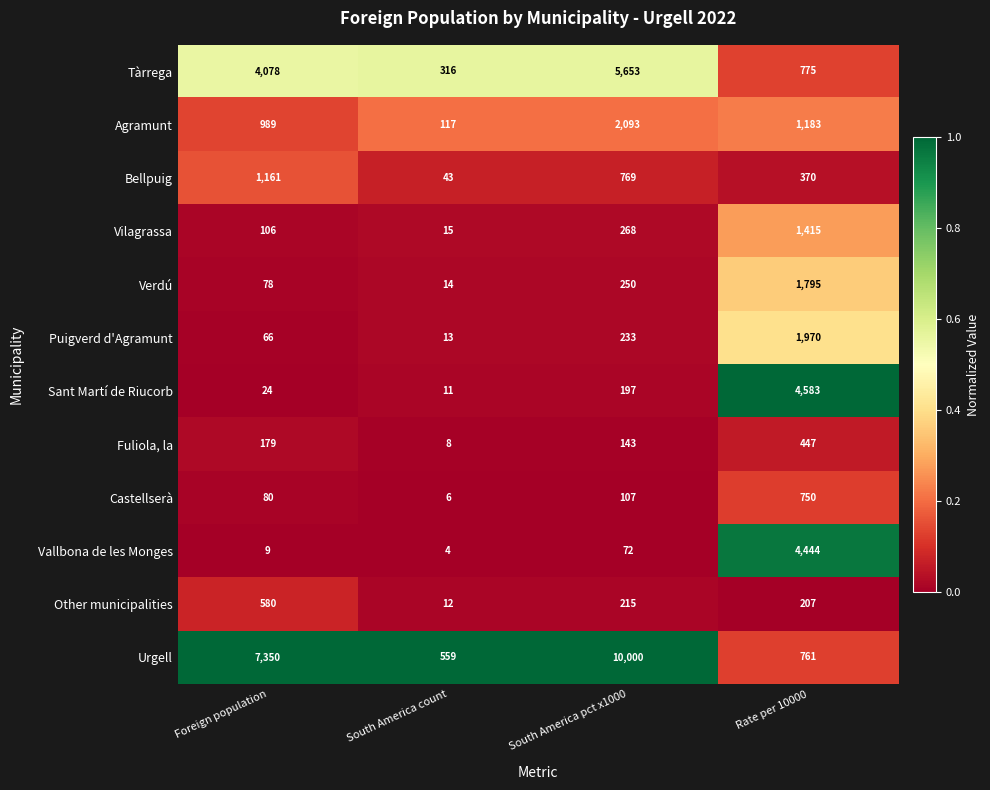

Which category has the highest value in the Bellpuig series?

Foreign population